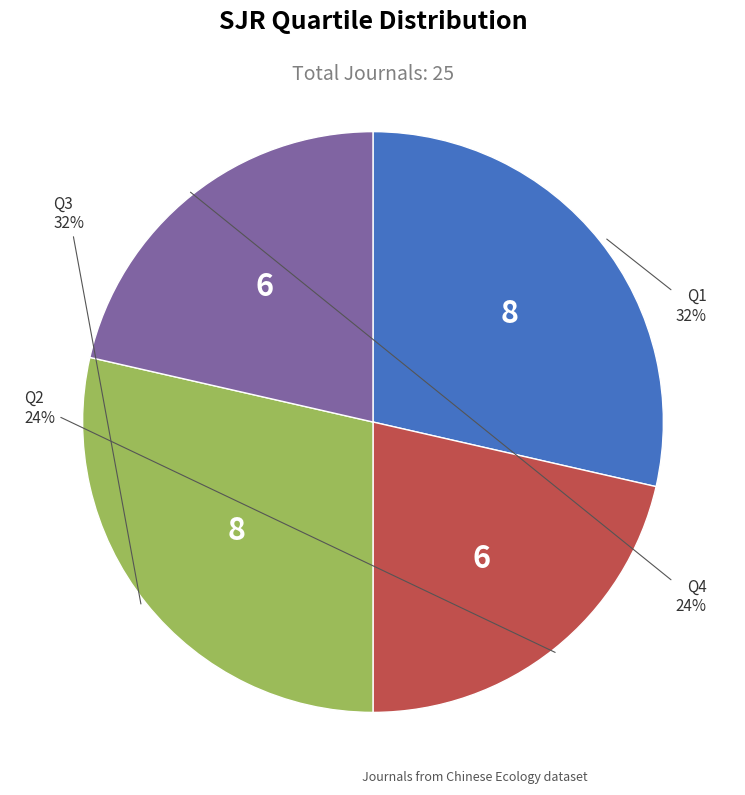

Rank the categories by value from lowest to highest.

Q2, Q4, Q1, Q3